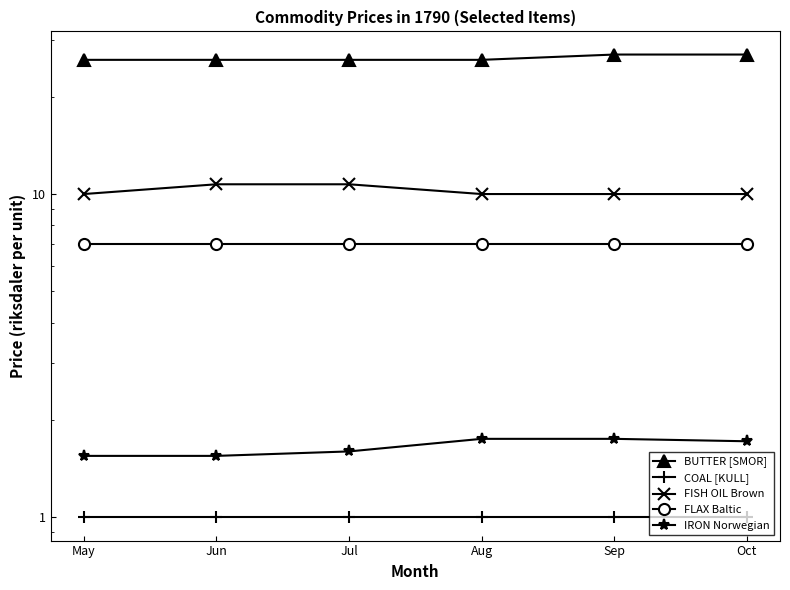

How many values in the BUTTER [SMOR] series exceed 26?

2